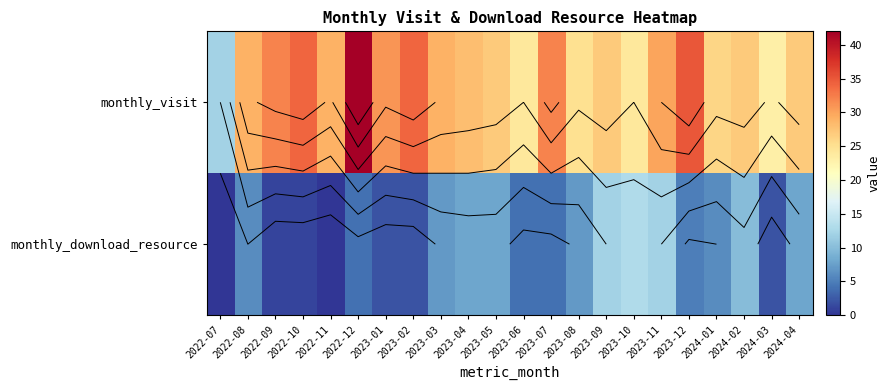

At which category is the sum across all series the highest?

2022-12